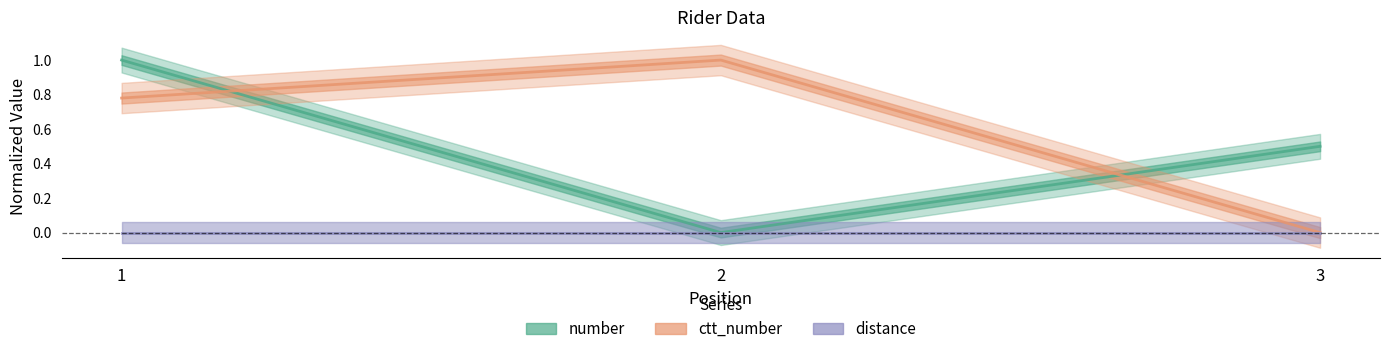

Which category has the lowest value across all series?

2